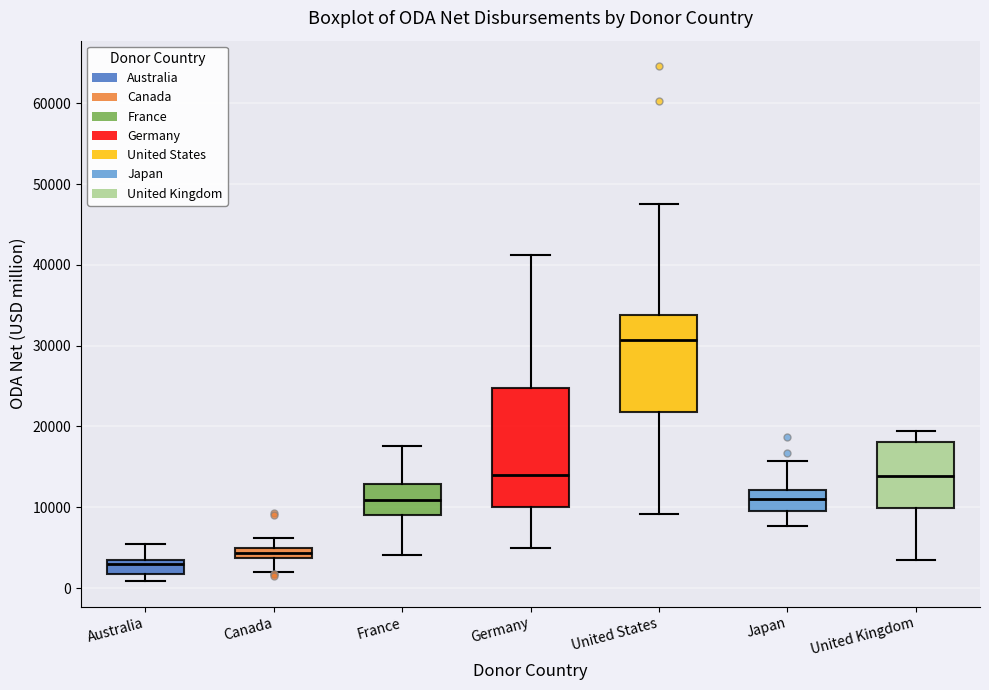

Which box has the lowest median line?

Australia